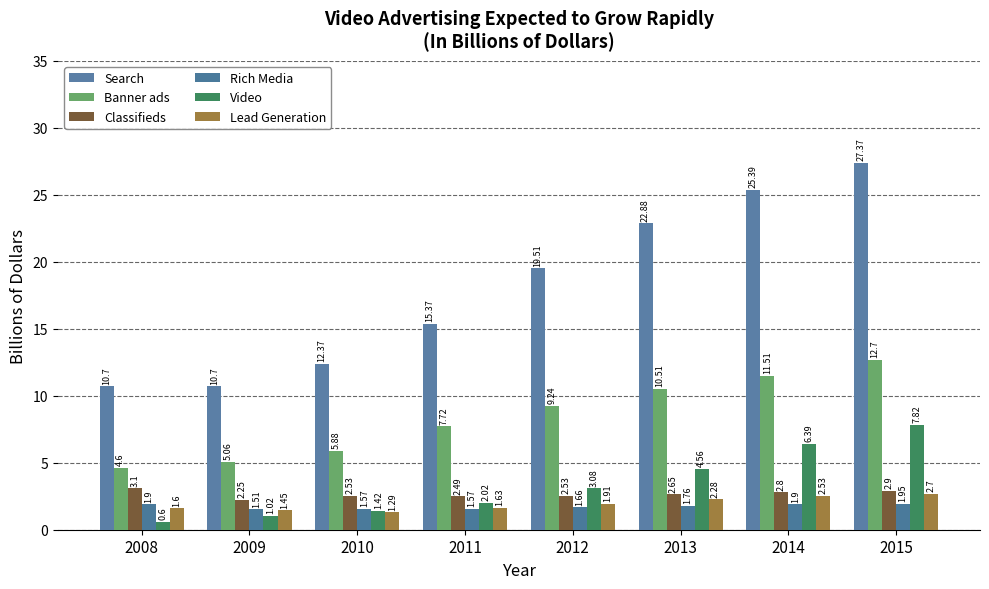

Is the value of Lead Generation at 2015 greater than the value of Search at 2013?

No